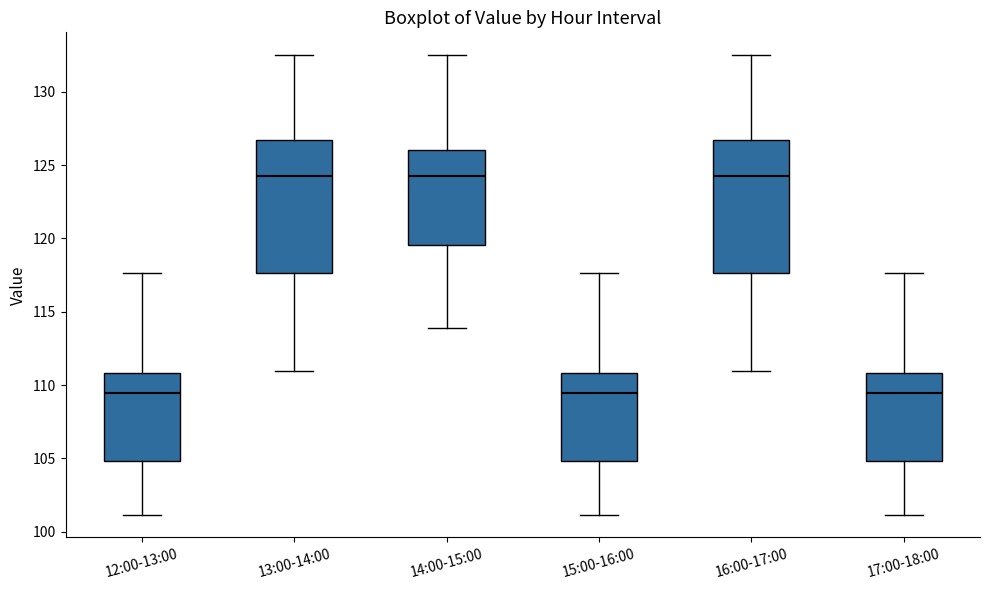

Reading left to right, transcribe this box plot: for each box, give where its median line is, the range the box spans, and where its two whiskers end, as read against the y-axis. The values are not printed on the chart, so give them approximately, as read against the axis.

12:00-13:00: median 109.5, box 105.0 to 111.0, whiskers 101.0 to 117.5
13:00-14:00: median 124.0, box 117.5 to 126.5, whiskers 111.0 to 132.5
14:00-15:00: median 124.0, box 119.5 to 126.0, whiskers 114.0 to 132.5
15:00-16:00: median 109.5, box 105.0 to 111.0, whiskers 101.0 to 117.5
16:00-17:00: median 124.0, box 117.5 to 126.5, whiskers 111.0 to 132.5
17:00-18:00: median 109.5, box 105.0 to 111.0, whiskers 101.0 to 117.5